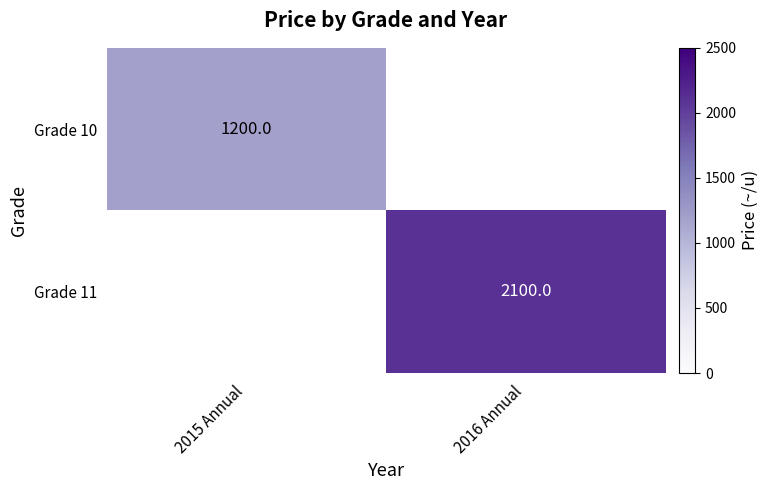

Is it true that Grade 11 equals 2100 at 2016 Annual?

True